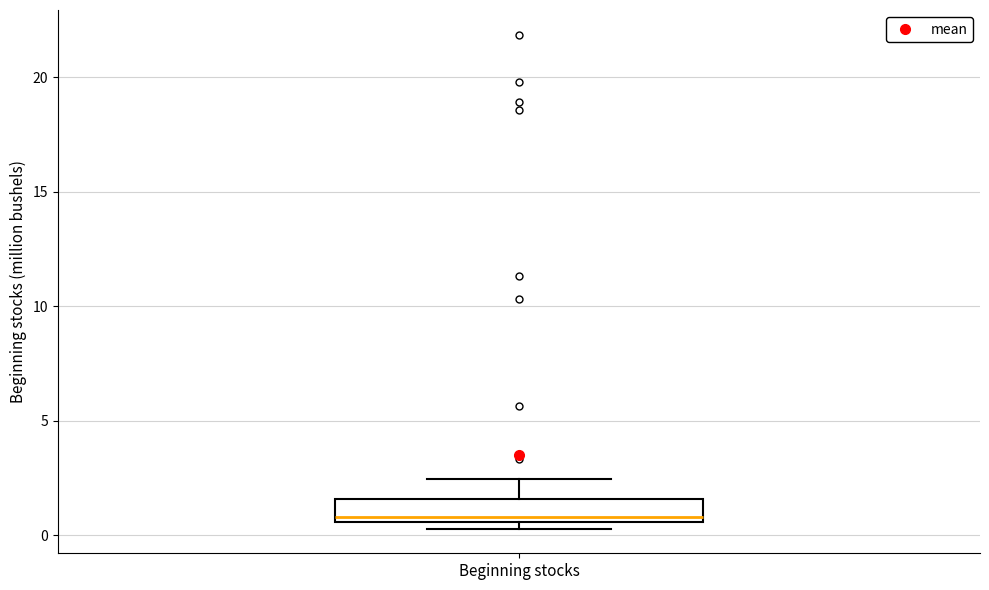

Where is the upper edge of the box for Beginning stocks on the y-axis? The values are not printed on the chart, so give them approximately, as read against the axis.

1.5